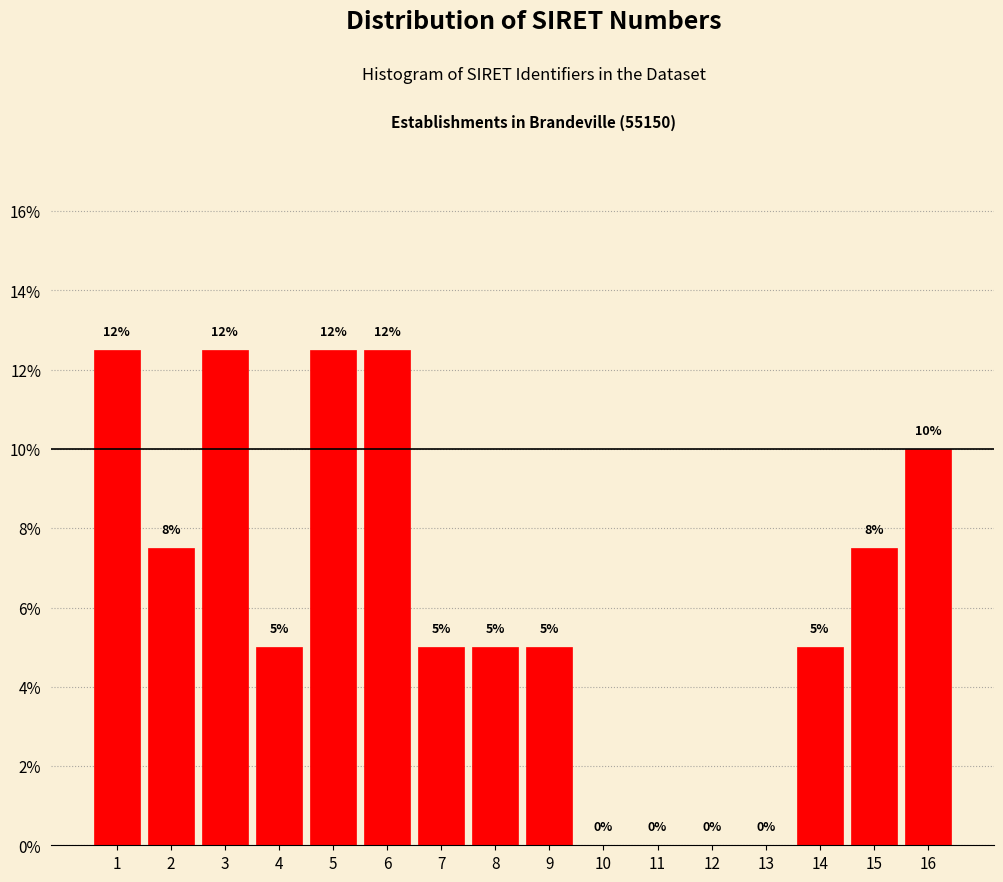

Between 12 and 8, which is larger?

8